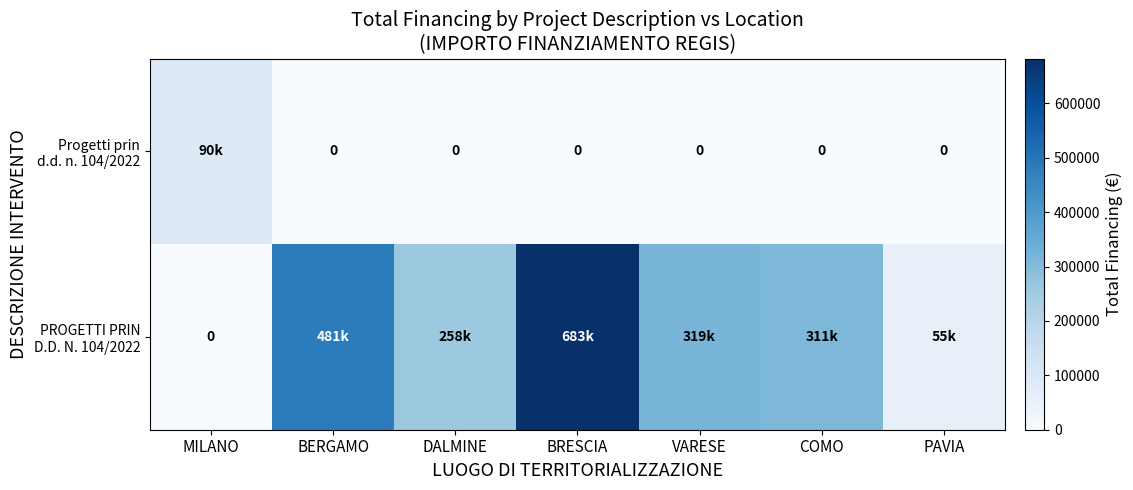

Is the value of Progetti prin d.d. n. 104/2022 at BRESCIA greater than the value of PROGETTI PRIN D.D. N. 104/2022 at BERGAMO?

No